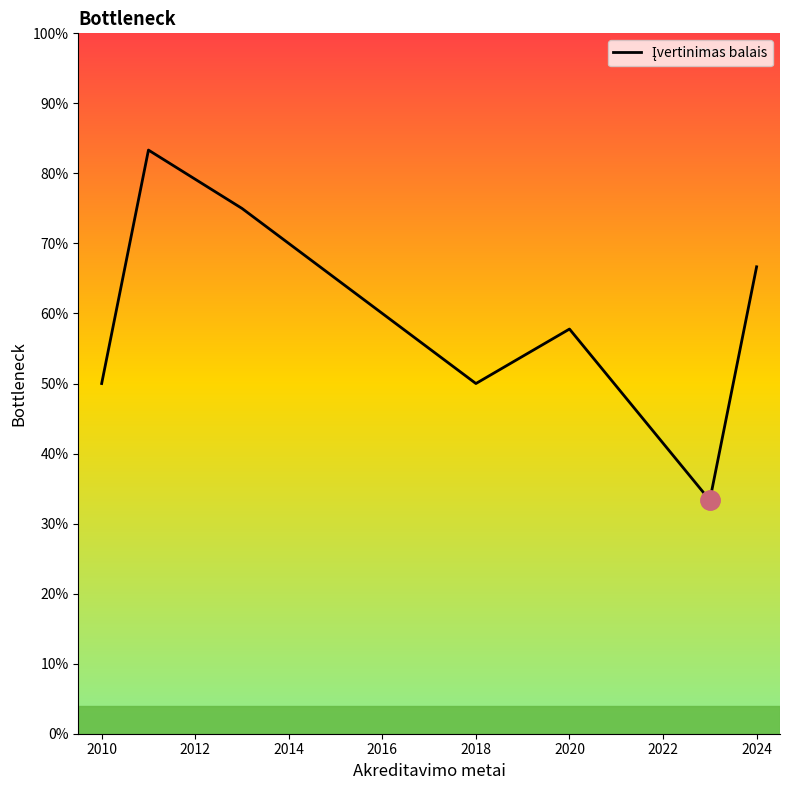

What is the difference between the maximum and second lowest values?

33.3